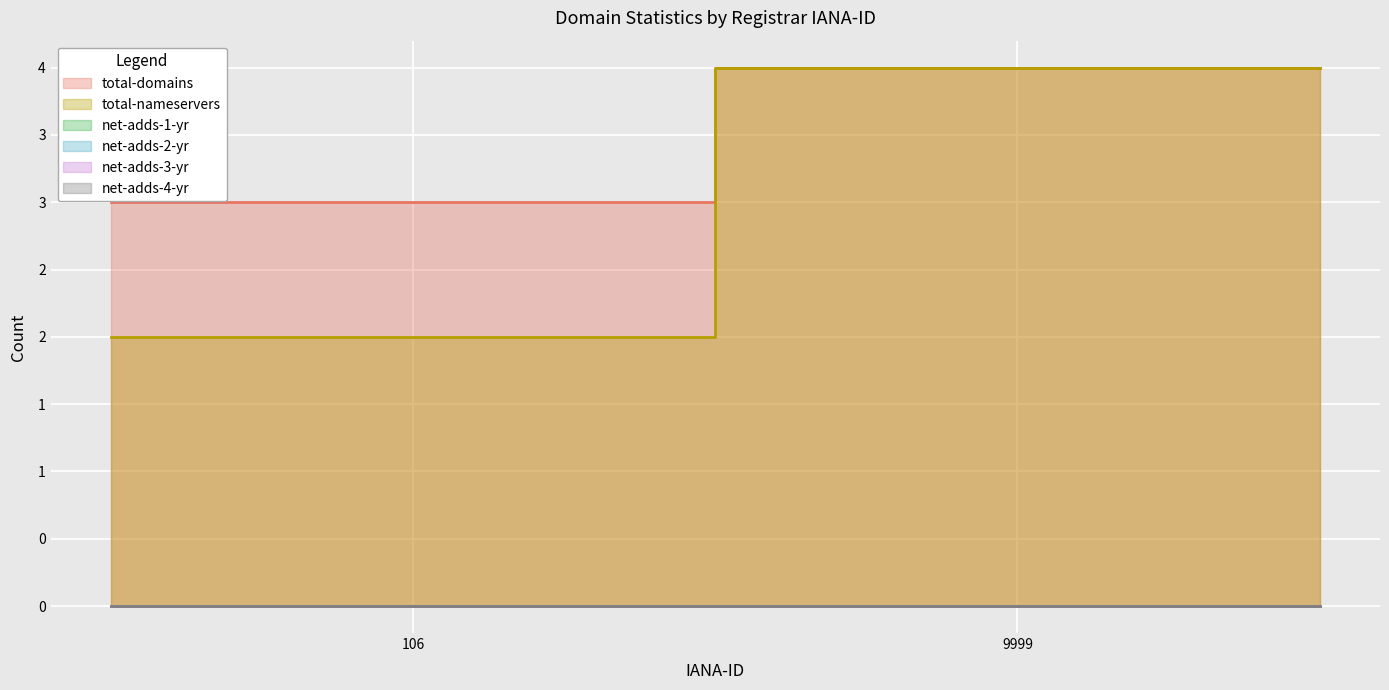

List the labels in order of total-domains value, smallest first.

106, 9999